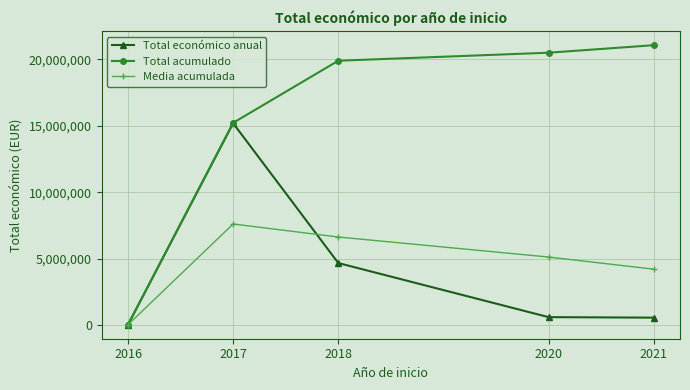

At which category is the sum across all series the highest?

2017